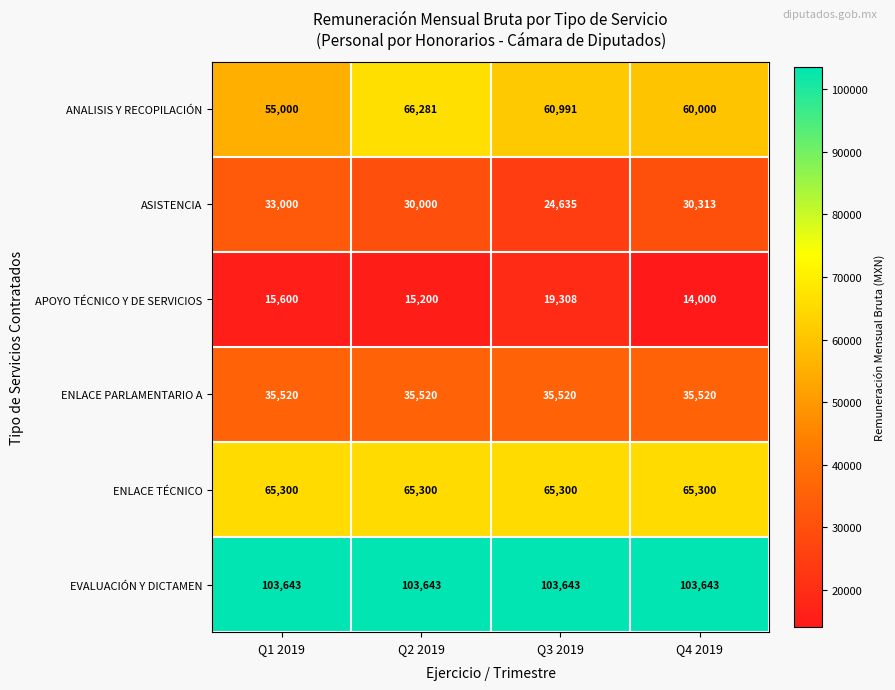

How many series are shown in this chart?

6